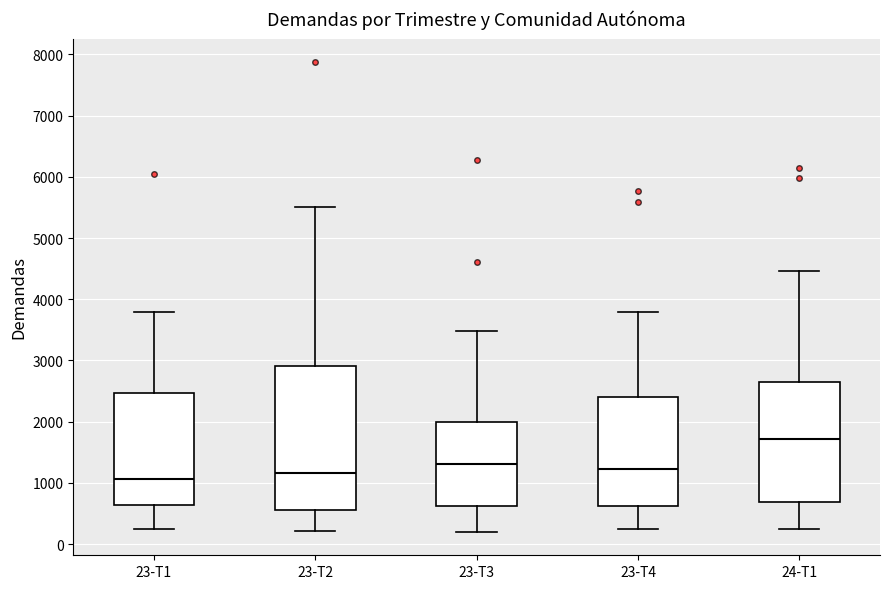

Reading left to right, read every box against the y-axis: the position of its median line, the range the box covers, and the ends of its whiskers. The values are not printed on the chart, so give them approximately, as read against the axis.

23-T1: median 1100, box 600 to 2500, whiskers 300 to 3800
23-T2: median 1200, box 600 to 2900, whiskers 200 to 5500
23-T3: median 1300, box 600 to 2000, whiskers 200 to 3500
23-T4: median 1200, box 600 to 2400, whiskers 200 to 3800
24-T1: median 1700, box 700 to 2600, whiskers 200 to 4500